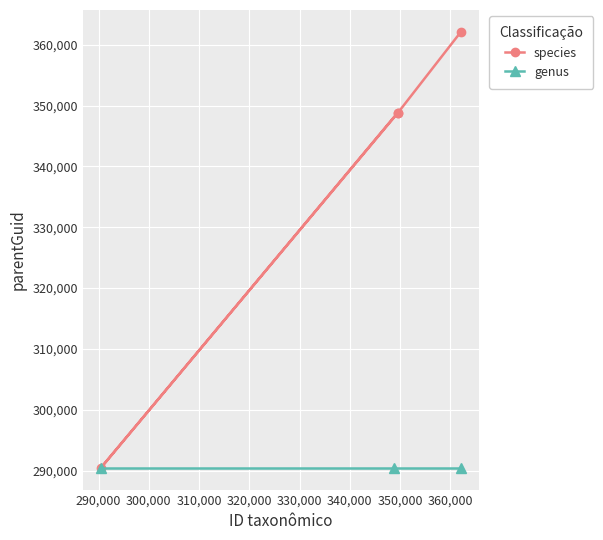

What is the lowest value of the species series?

290469